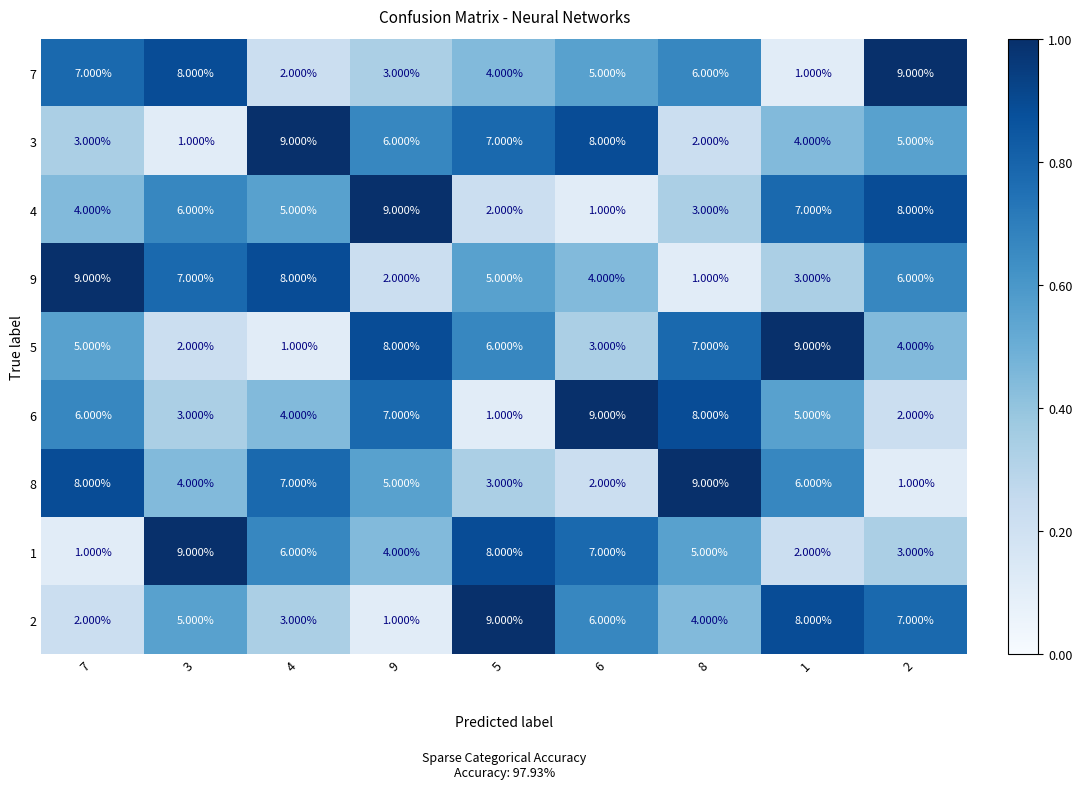

What is the total value across all series at 2?

45